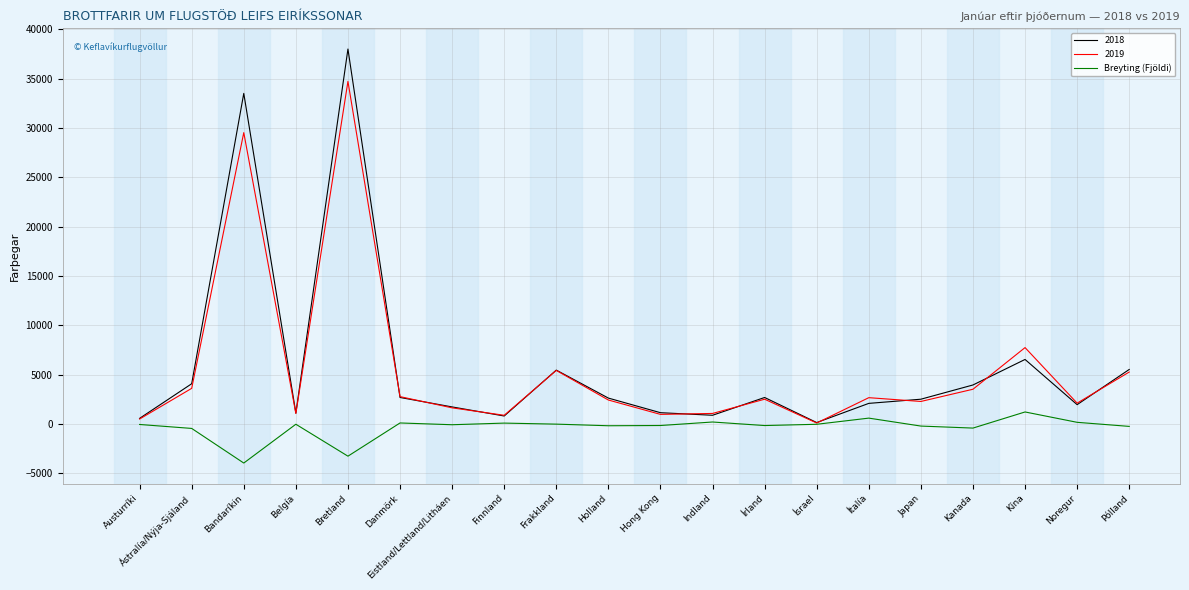

The value of Breyting (Fjöldi) at Kína is 1202. True or false?

True